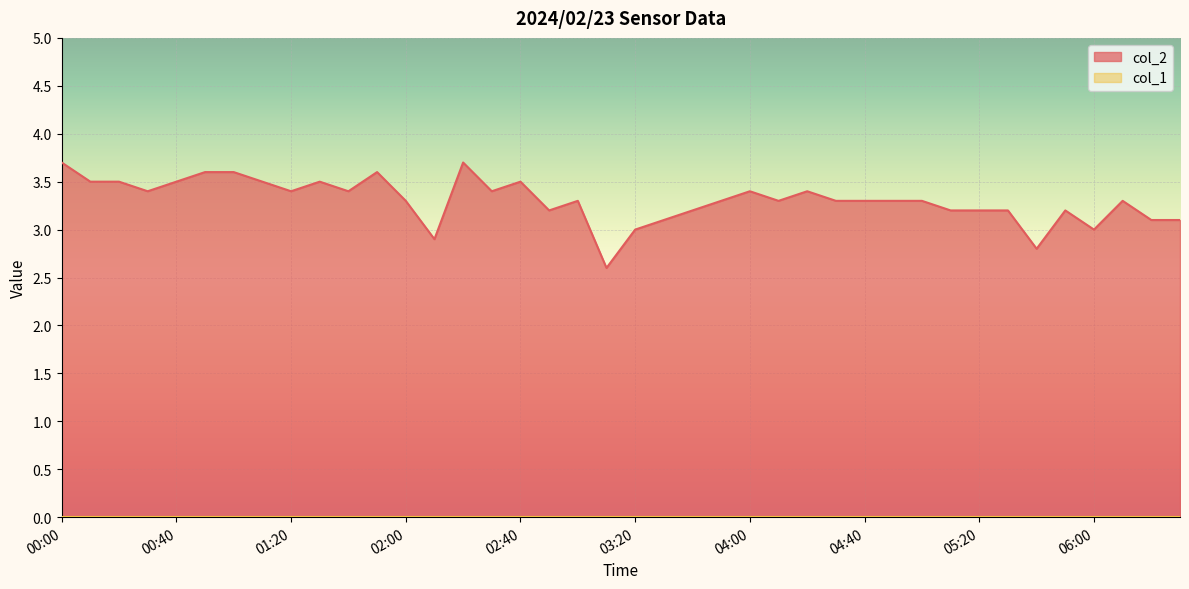

At which category does the chart reach its peak across all series?

00:00